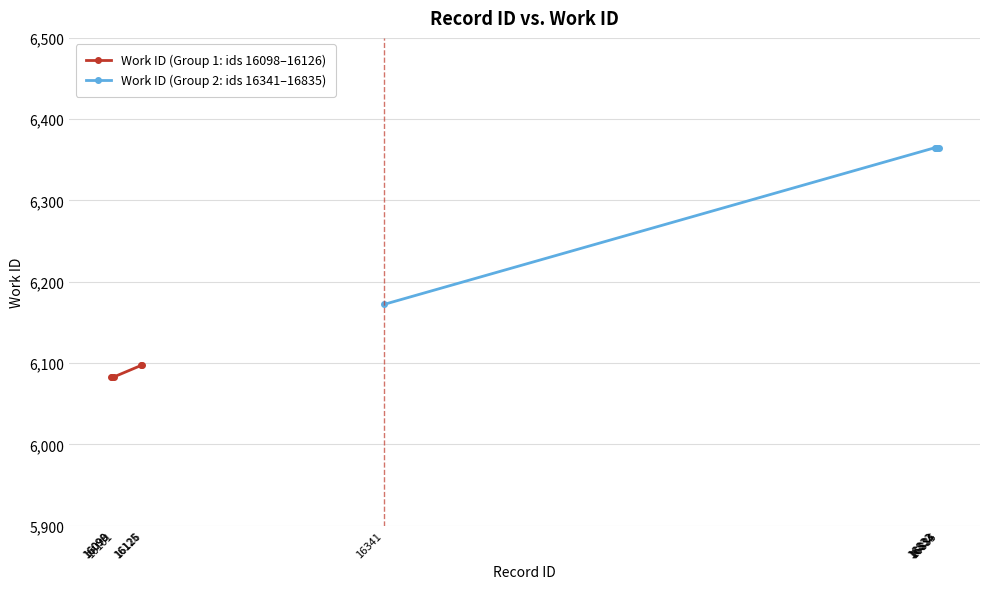

Rank the series by their average value, from lowest to highest.

Work ID (Group 1: ids 16098–16126), Work ID (Group 2: ids 16341–16835)